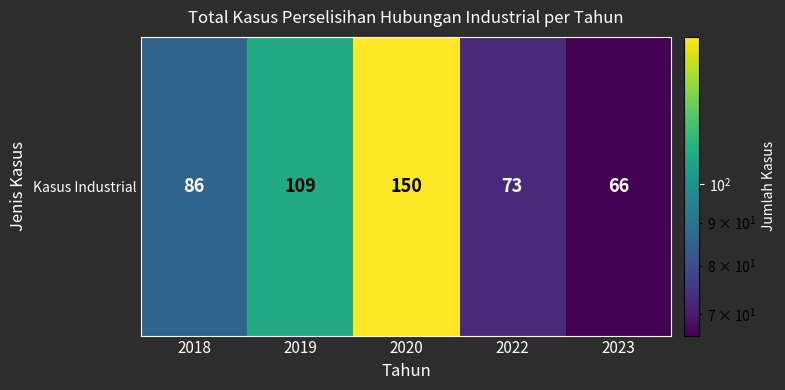

List the labels in order of value, largest first.

2020, 2019, 2018, 2022, 2023